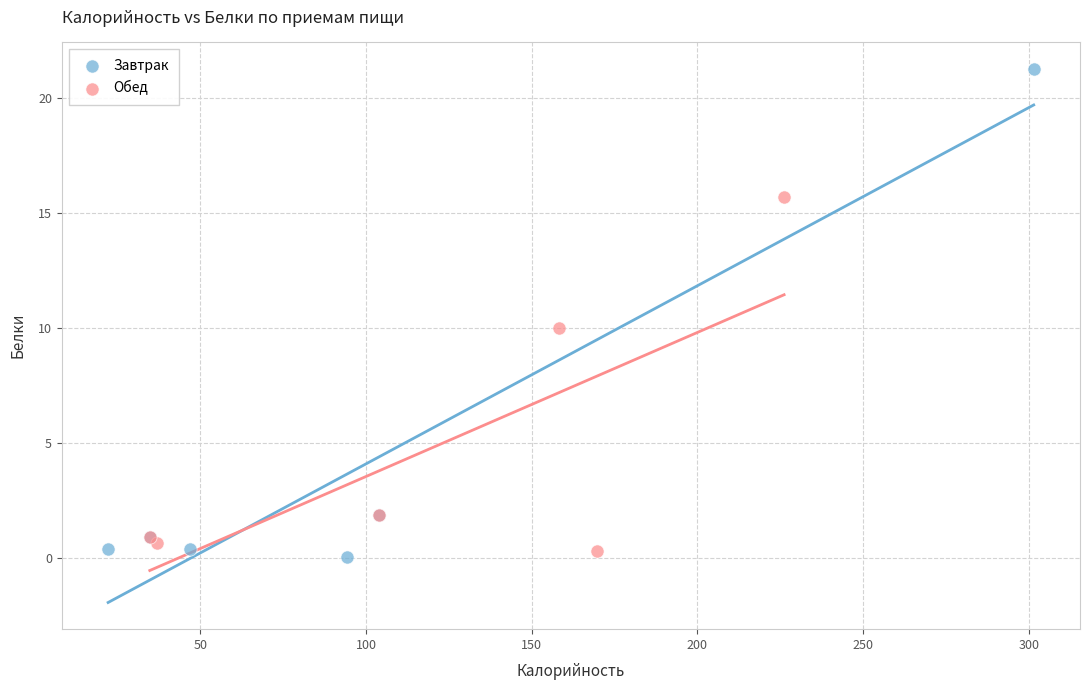

Which series has the largest Y range (max minus min)?

Завтрак